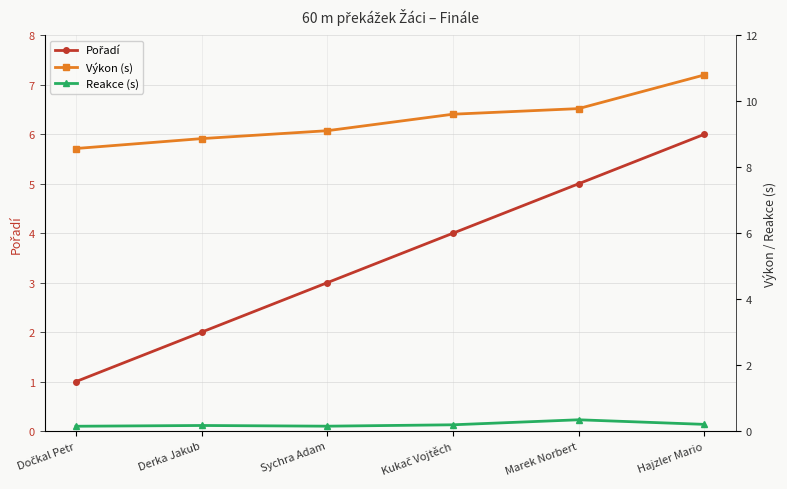

Which series has the widest spread of values?

Pořadí